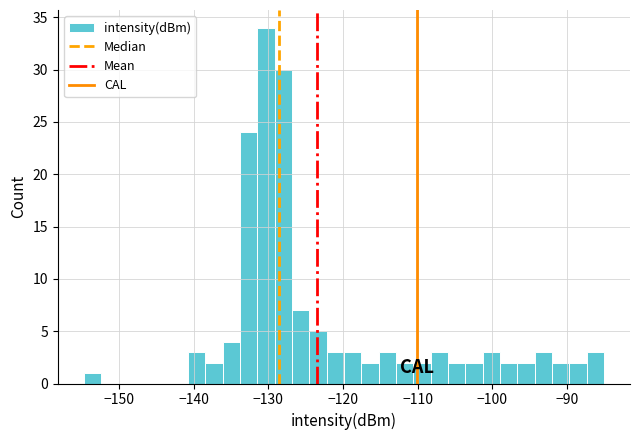

Around what value on the x-axis is the tallest bar? Give the approximate position of its centre, as read against the axis.

-130